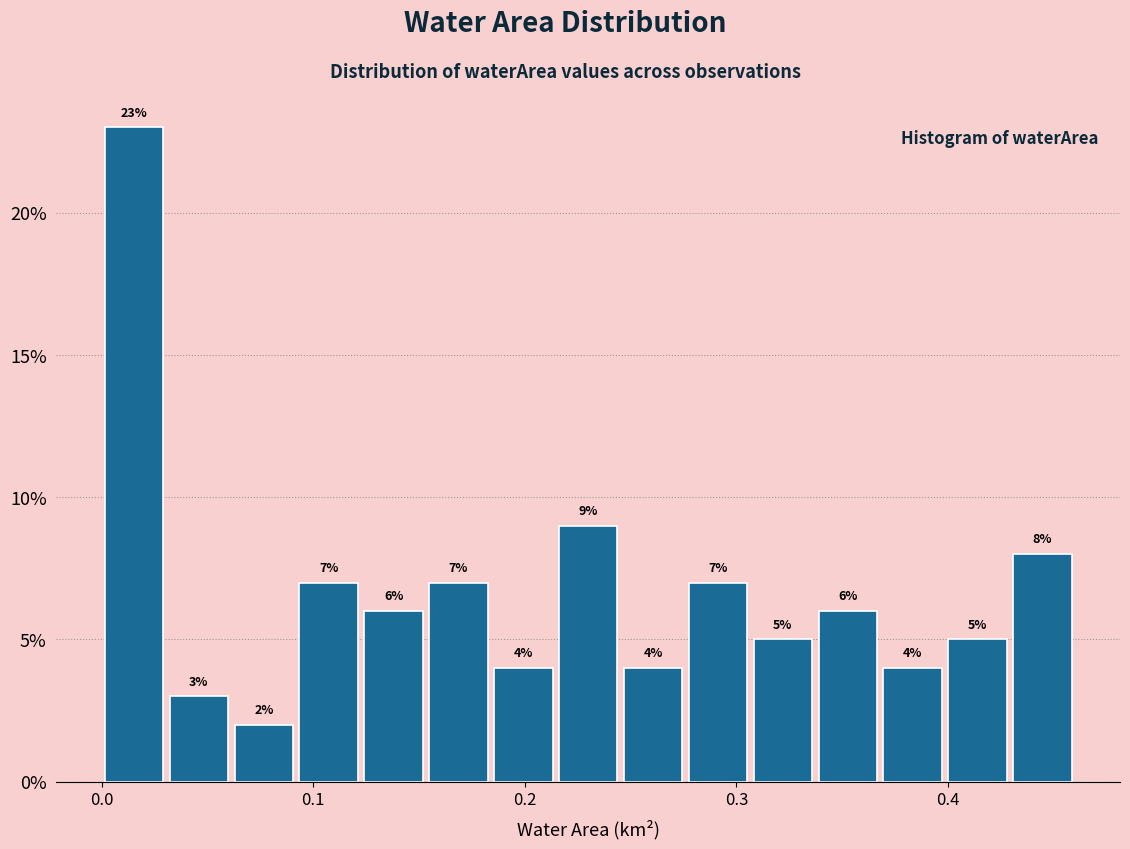

Around what value on the x-axis is the tallest bar? Give the approximate position of its centre, as read against the axis.

0.02